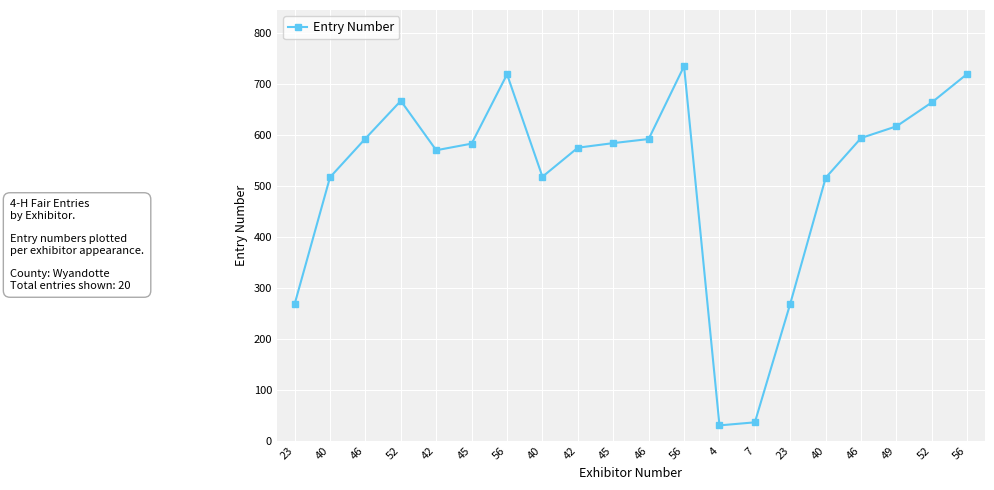

Rank the categories by value from highest to lowest.

56, 56, 56, 52, 52, 49, 46, 46, 46, 45, 45, 42, 42, 40, 40, 40, 23, 23, 7, 4